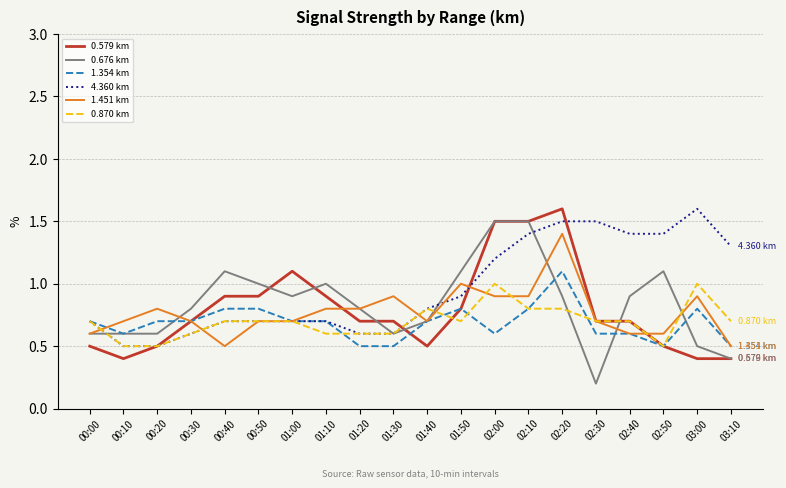

Does the chart display data point markers on the line(s)?

No